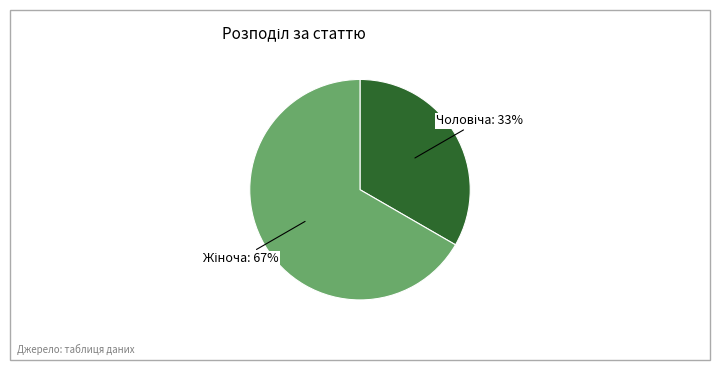

To the nearest percent, what is the average slice percentage?

50%